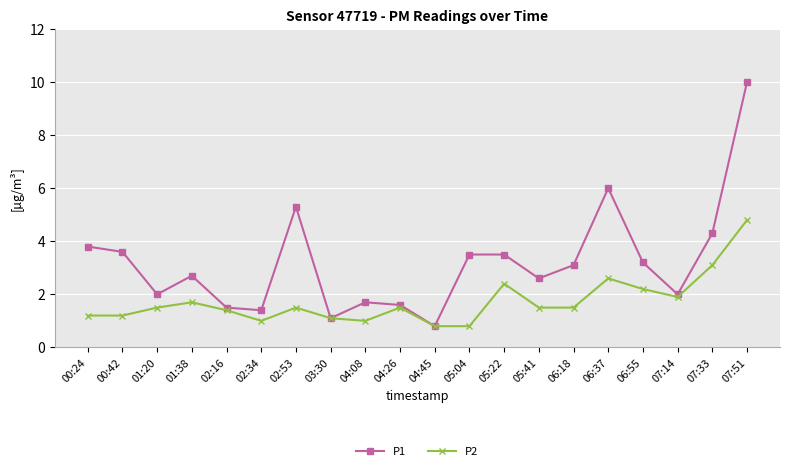

What position from the right is 03:30?

13